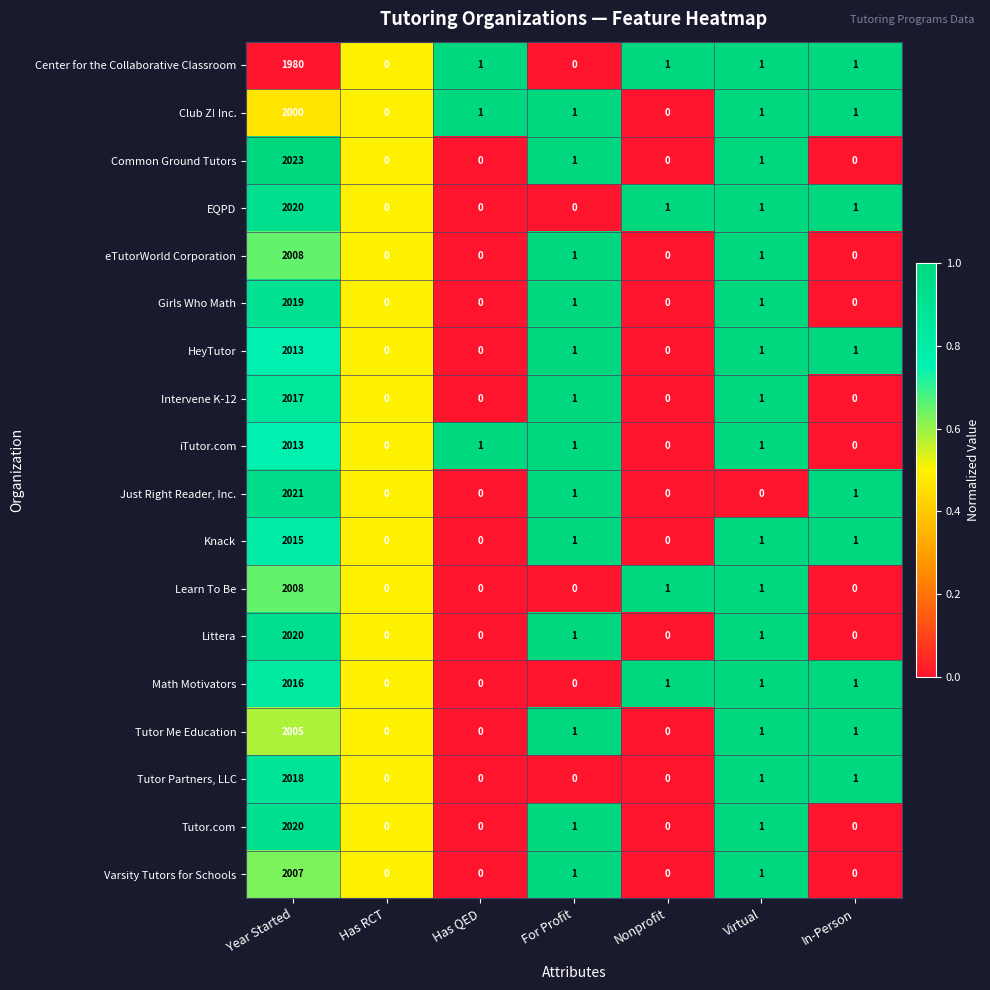

At which label does Knack first exceed 1?

Year Started